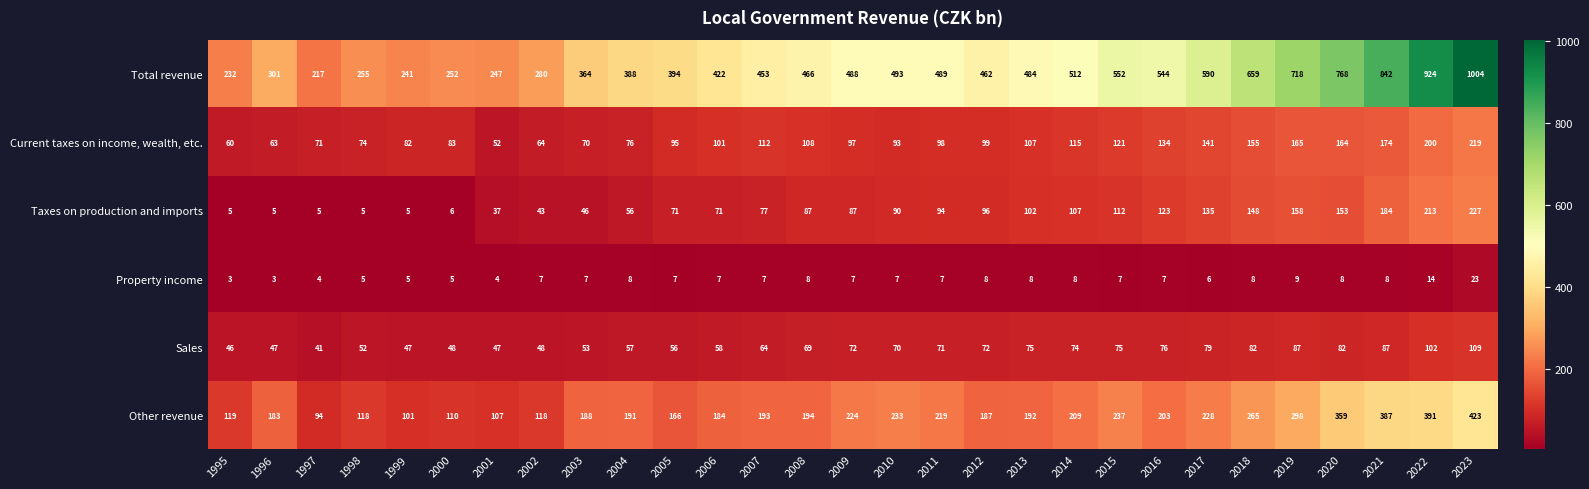

What is the difference between the highest and lowest values at 2002?

273